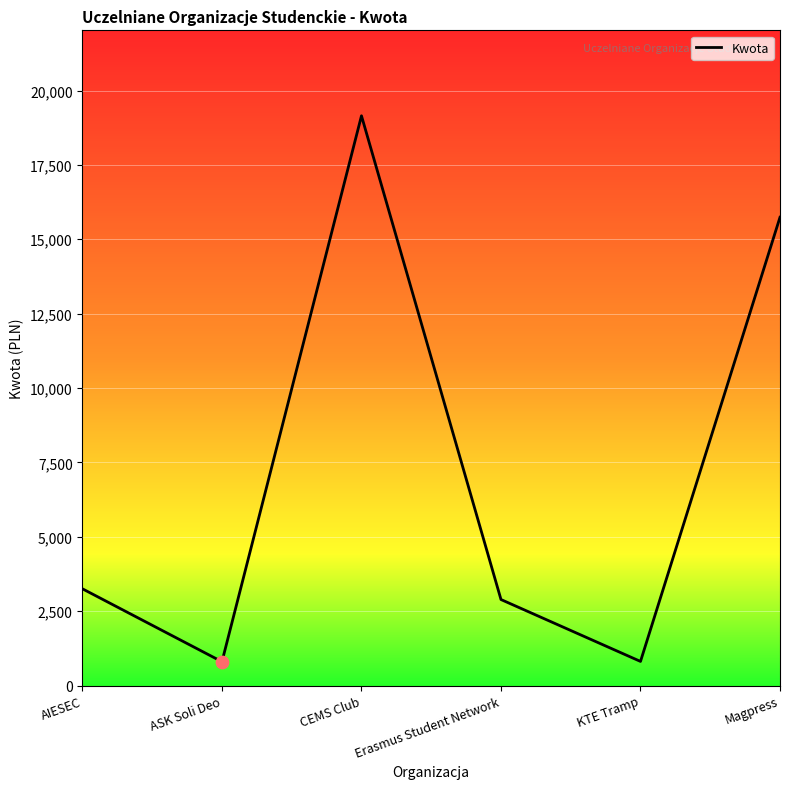

What is the ratio of the value at ASK Soli Deo to the value at Erasmus Student Network?

0.3